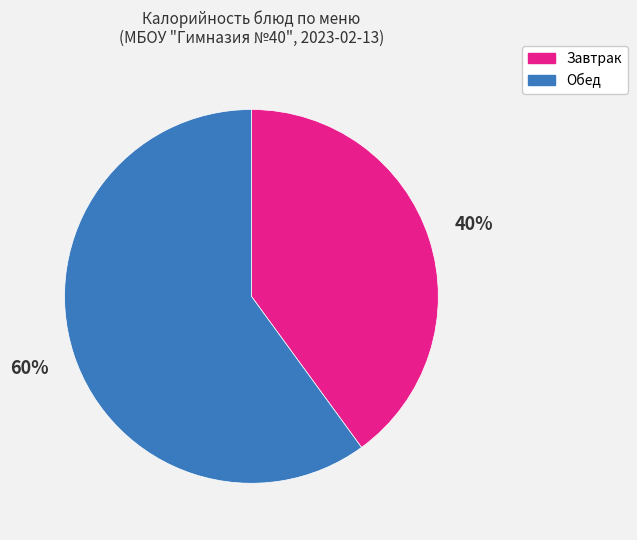

To the nearest percent, what is the combined percentage of Завтрак and Обед?

100%